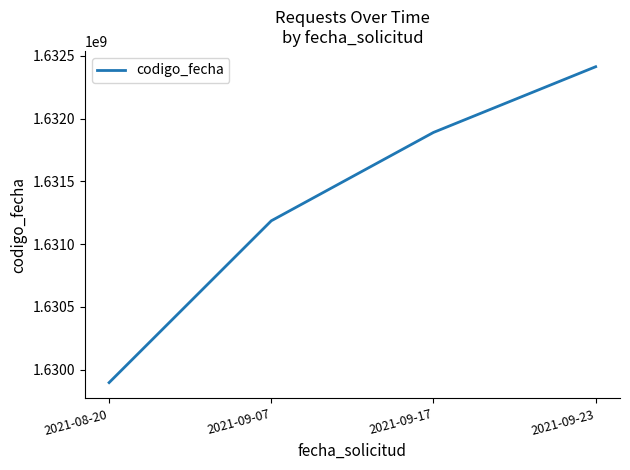

True or false: there are more than 2 points higher than both neighbors.

False